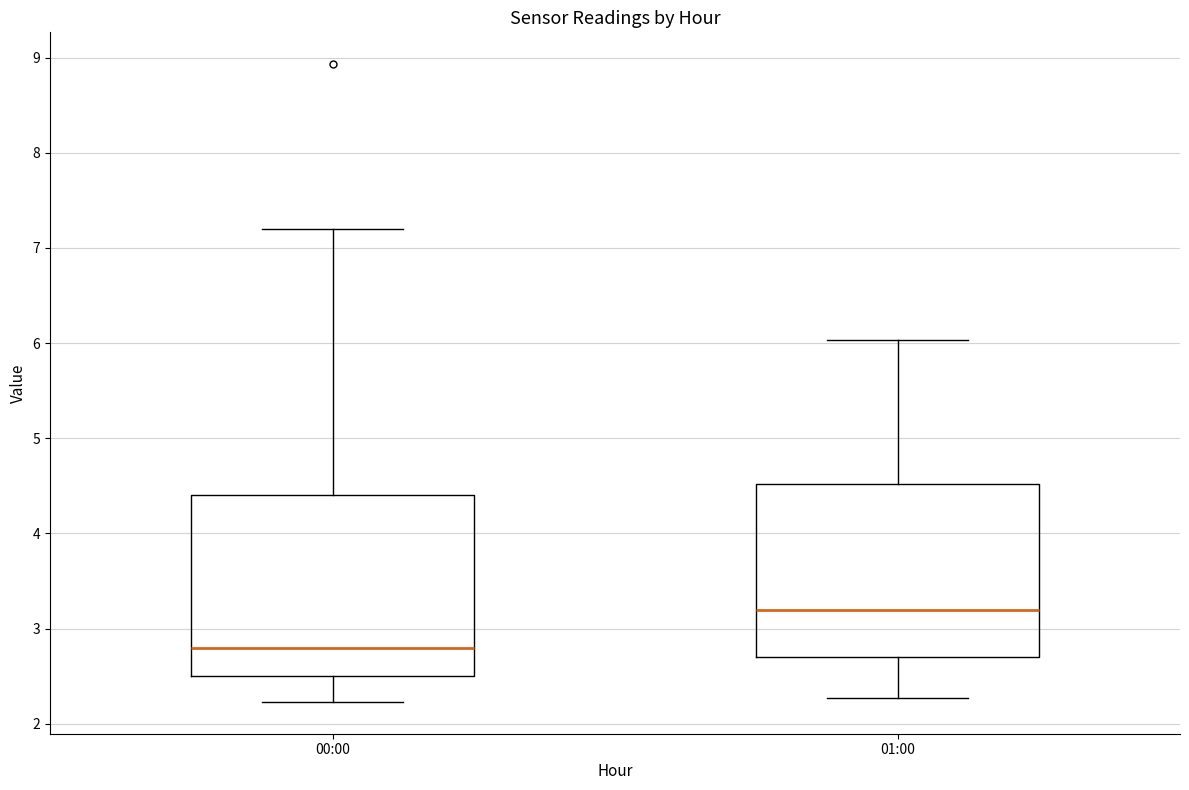

Reading left to right, transcribe this box plot: for each box, give where its median line is, the range the box spans, and where its two whiskers end, as read against the y-axis. The values are not printed on the chart, so give them approximately, as read against the axis.

00:00: median 2.8, box 2.5 to 4.4, whiskers 2.2 to 7.2
01:00: median 3.2, box 2.7 to 4.5, whiskers 2.3 to 6.0